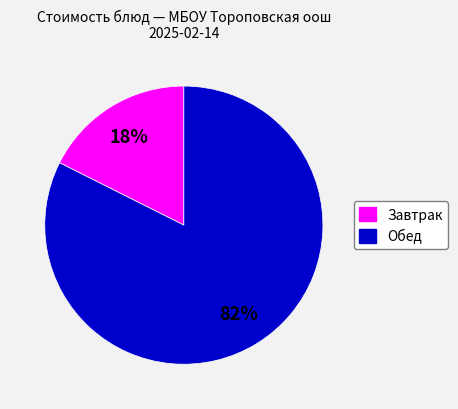

To the nearest percent, what is the average slice percentage?

50%